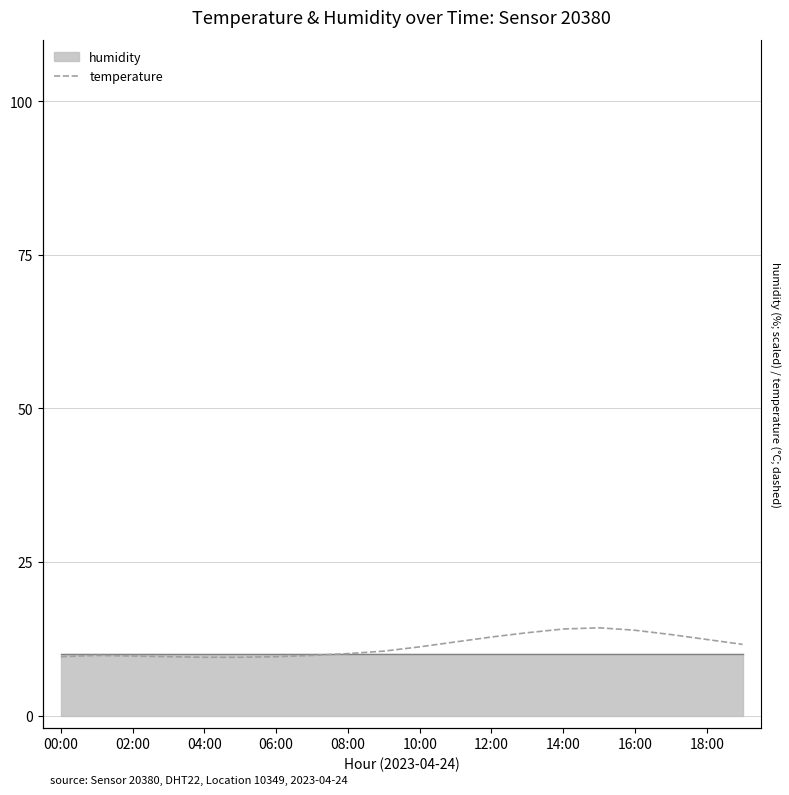

What is the greatest value displayed?

14.3